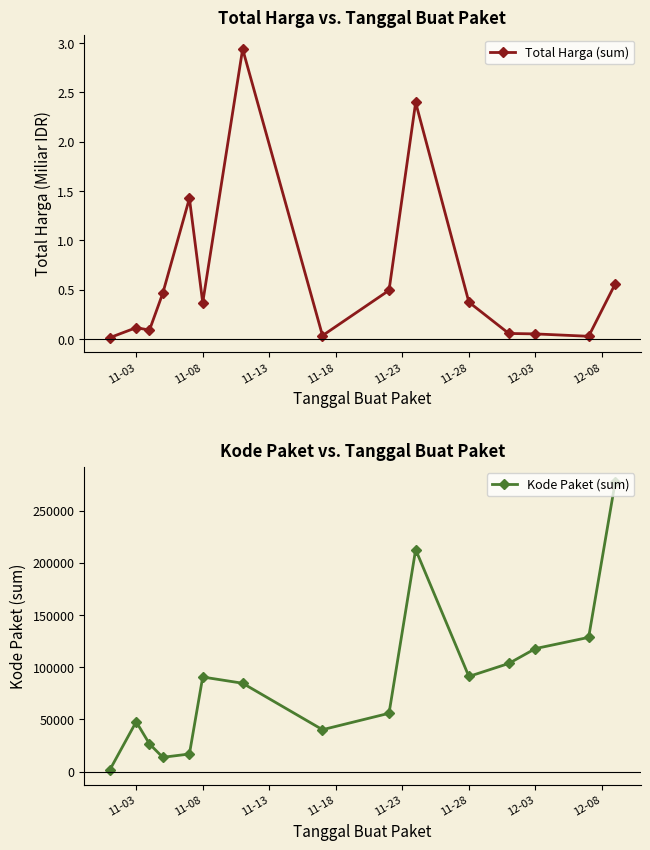

Reading left to right, what are all the values shown in this chart?

Total Harga (sum): 0.0	0.1	0.1	0.5	1.4	0.4	2.9	0.0	0.5	2.4	0.4	0.1	0.1	0.0	0.6
Kode Paket (sum): 1139.0	47709.0	26445.0	13652.0	16823.0	90570.0	84587.0	40112.0	55826.0	212626.0	91101.0	103541.0	117783.0	128516.0	277693.0